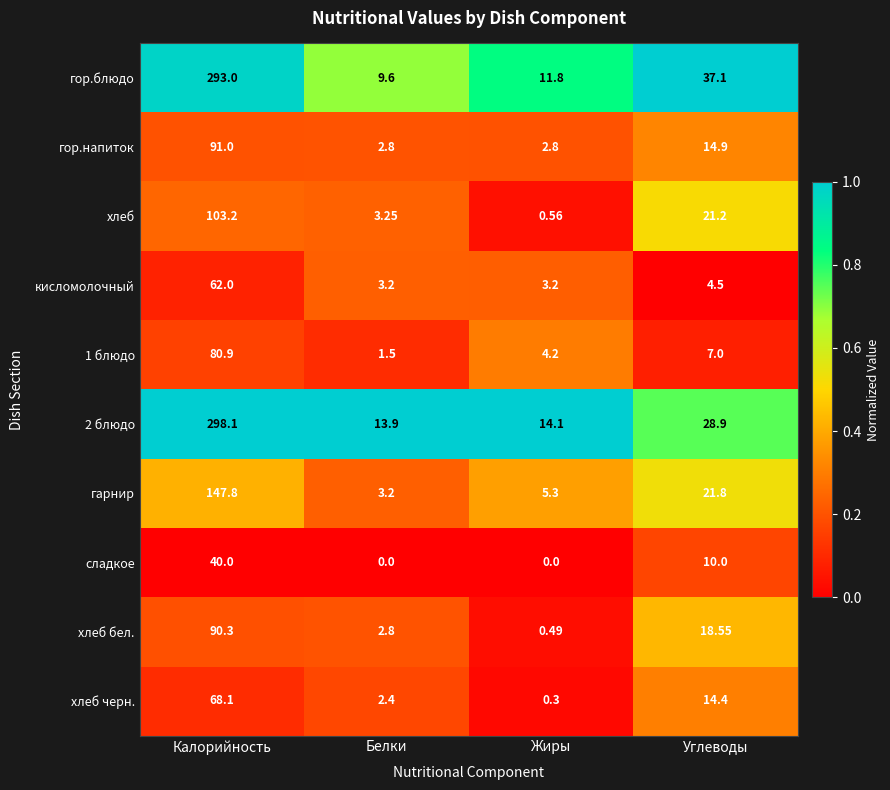

At Калорийность, list the series in order from smallest to largest.

сладкое, кисломолочный, хлеб черн., 1 блюдо, хлеб бел., гор.напиток, хлеб, гарнир, гор.блюдо, 2 блюдо